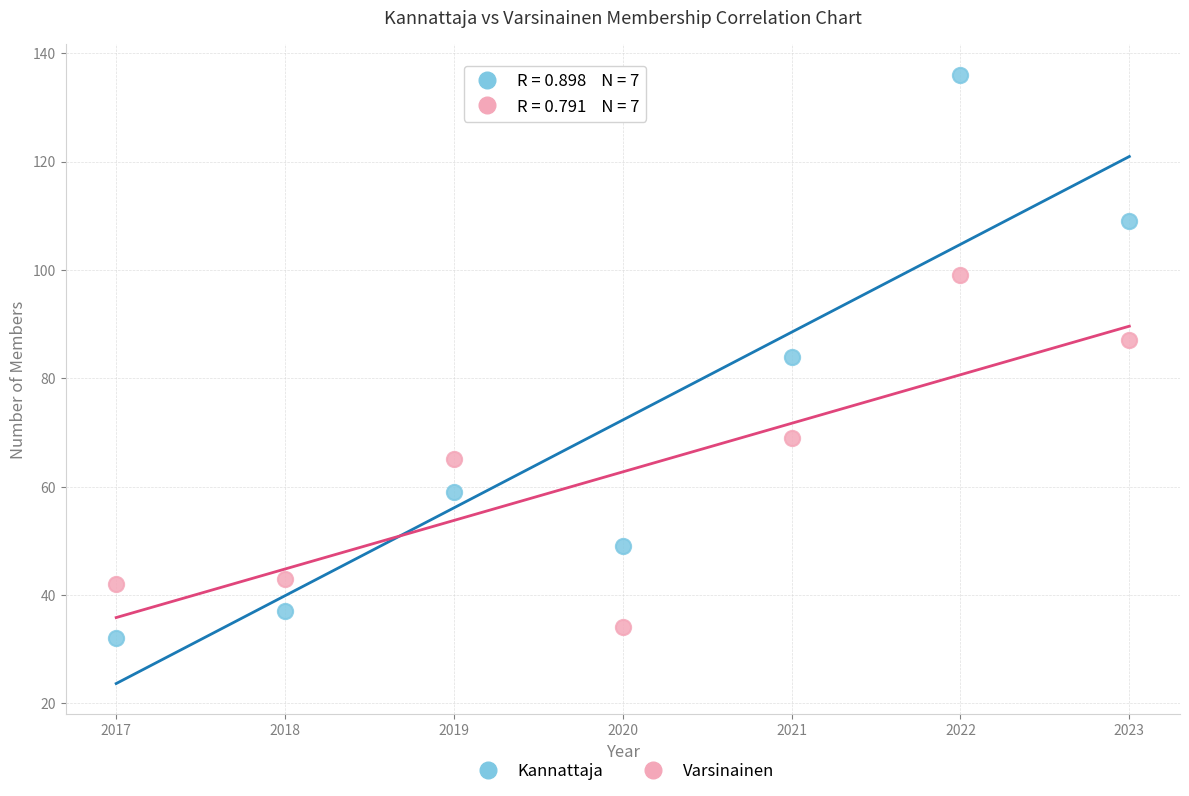

Across all data points, what is the range of Y values (max minus min)?

104